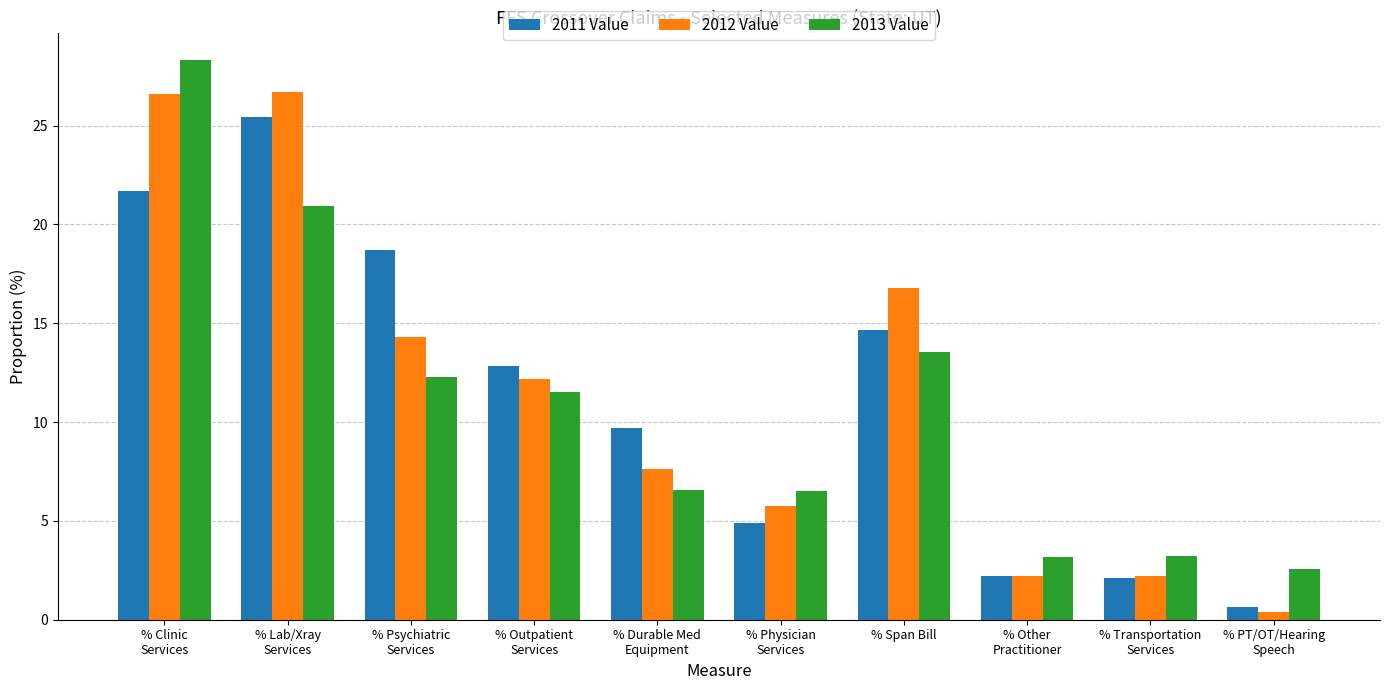

Which series has the largest range (max minus min)?

2012 Value